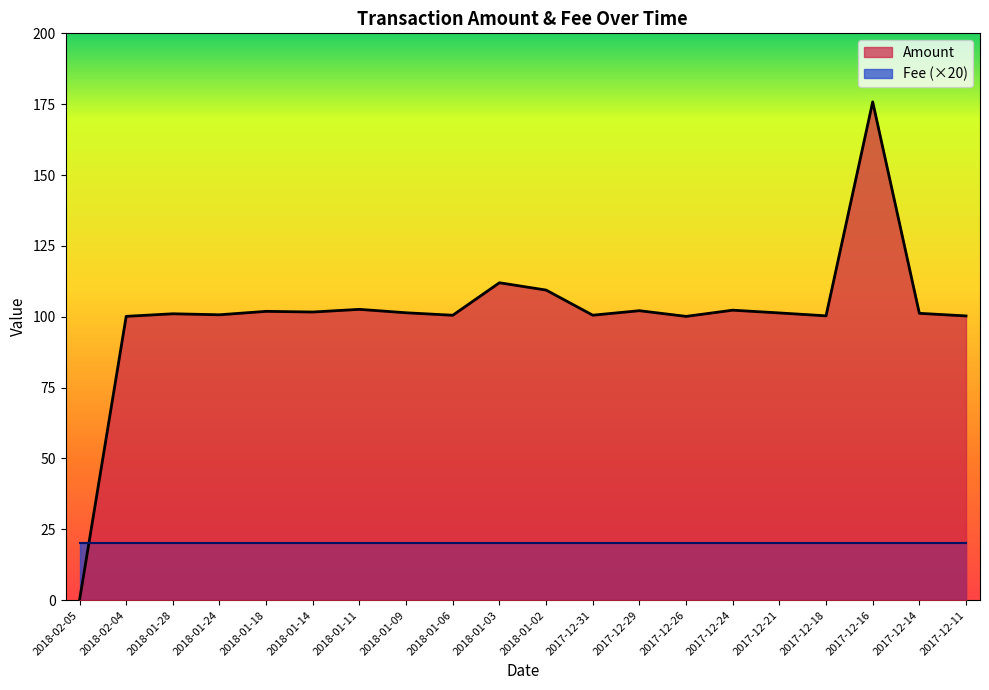

Where is the data nearest to the value 87?

2017-12-26